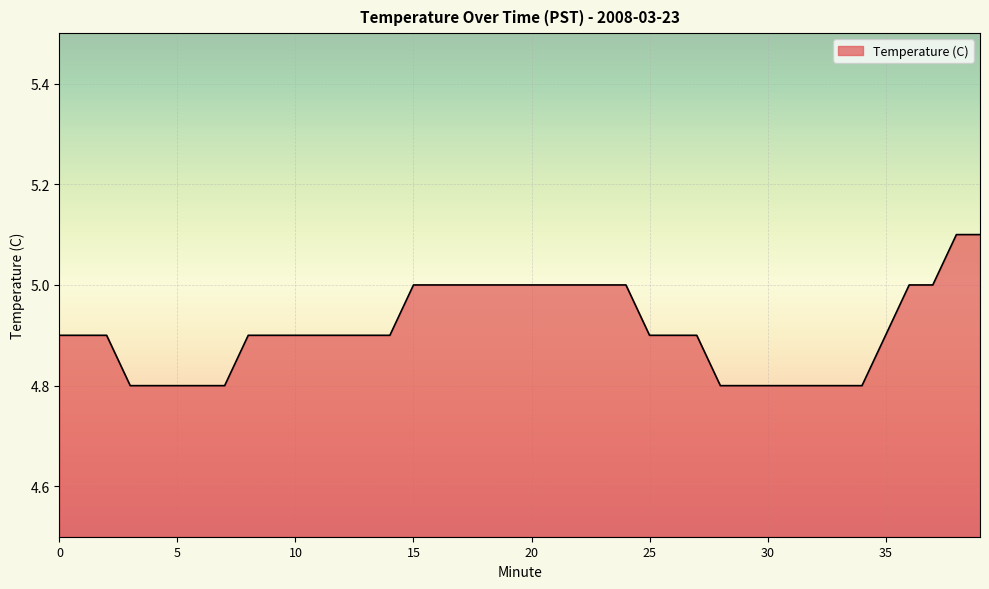

What is the smallest value displayed?

4.8